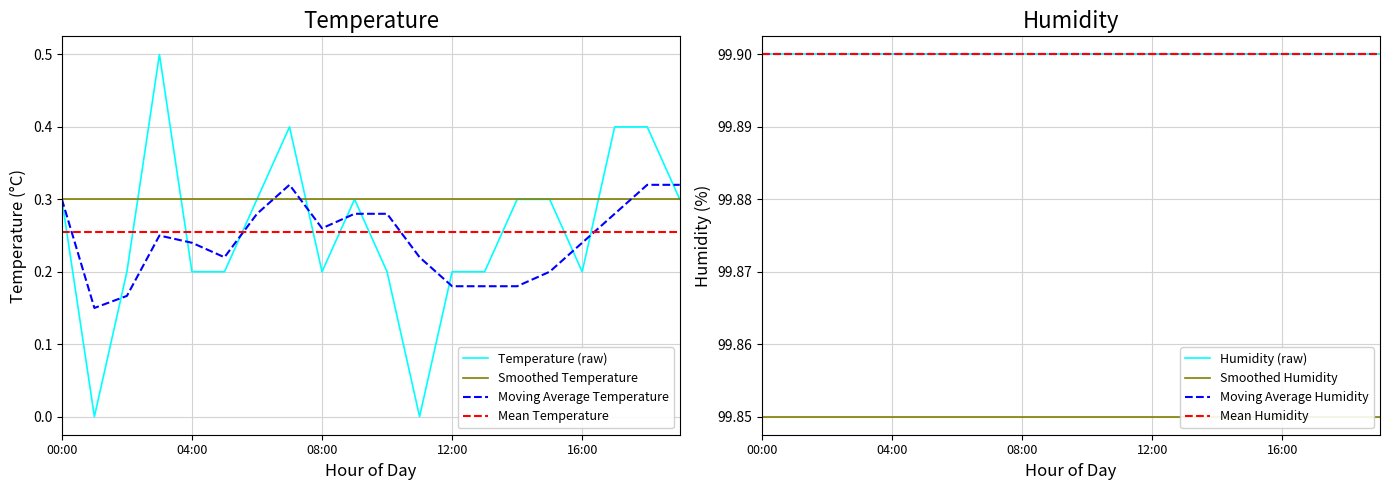

True or false: Mean Temperature and Smoothed Temperature intersect in this chart.

False